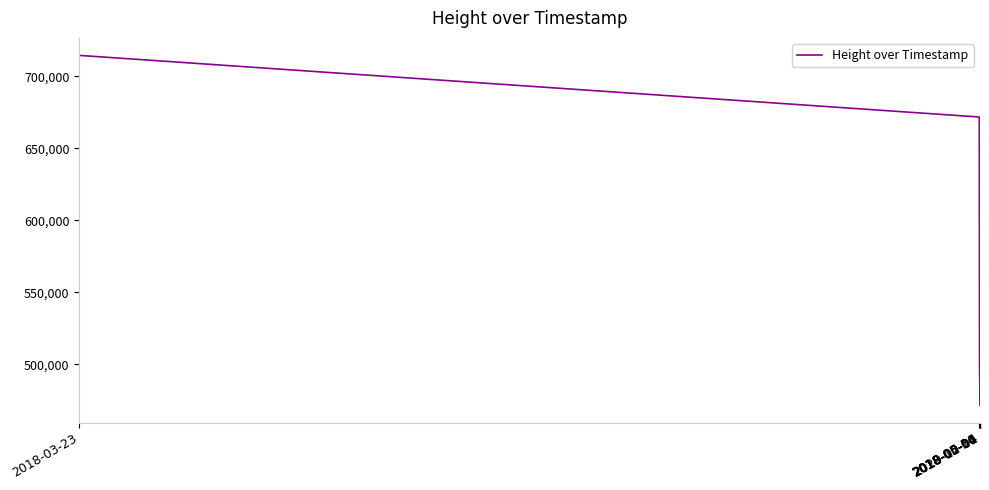

What is the difference between the maximum and minimum values?

243174